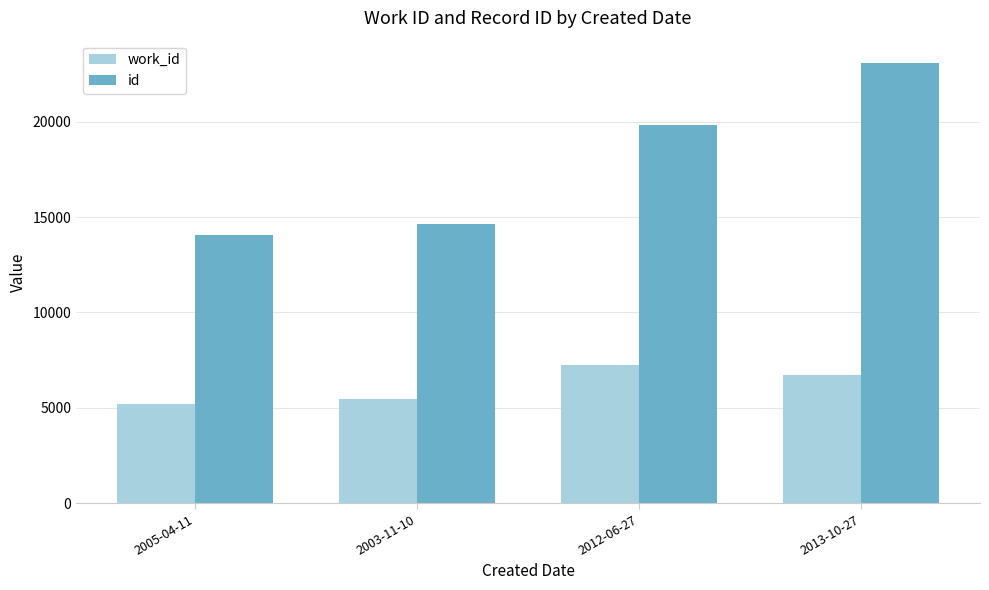

What are all the series names shown in the legend?

work_id, id